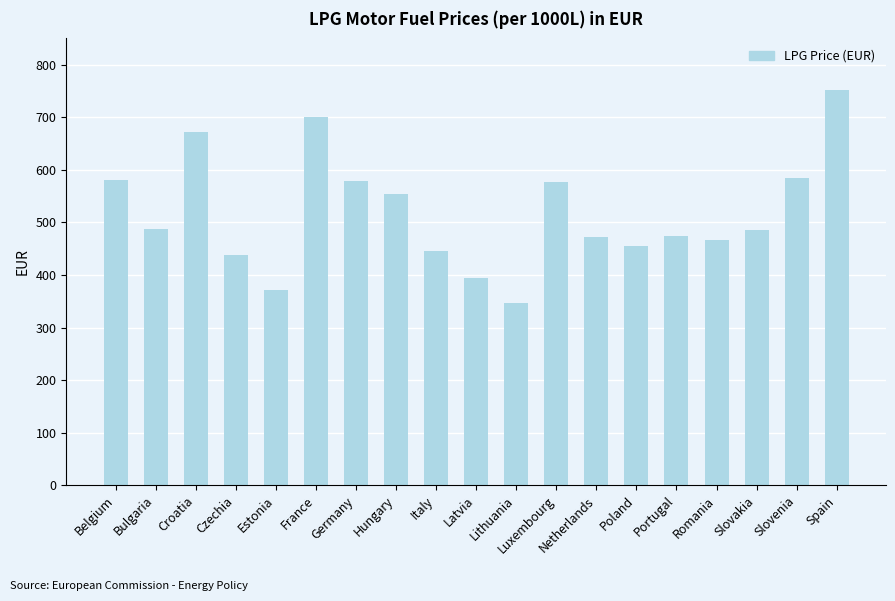

What is the change in value from Belgium to Portugal?

-106.5